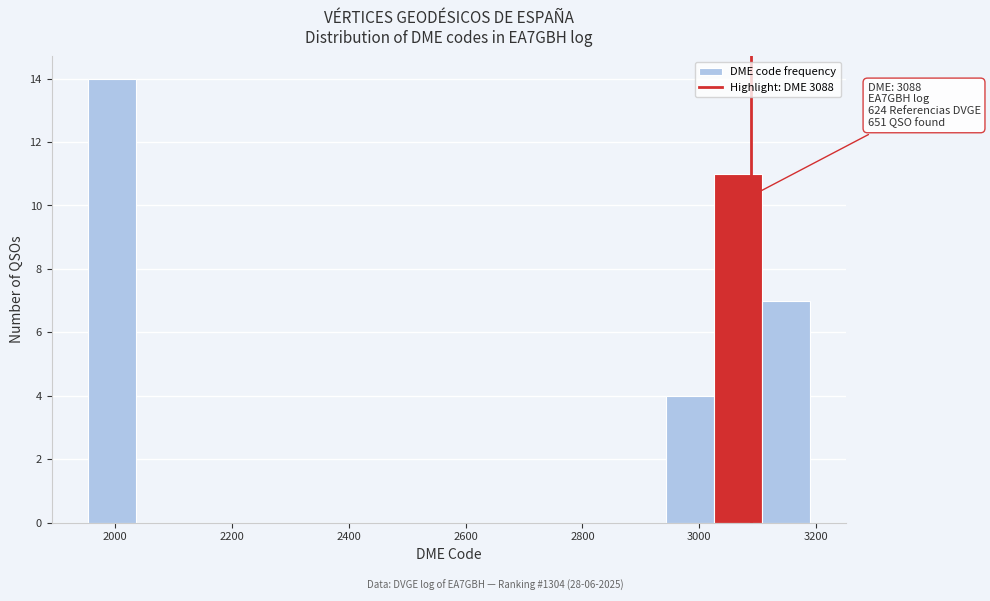

Which range on the x-axis has the tallest bar?

1960 to 2040